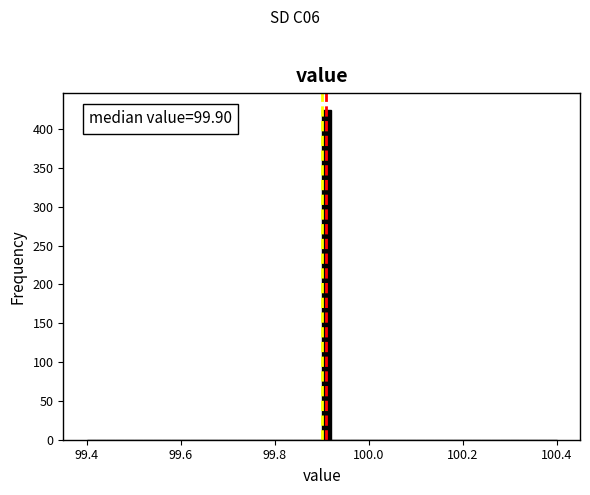

Around what value on the x-axis is the tallest bar? Give the approximate position of its centre, as read against the axis.

99.92